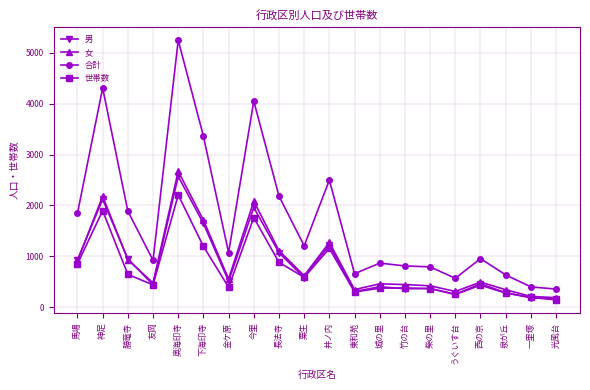

What is the average value of the 男 series?

842